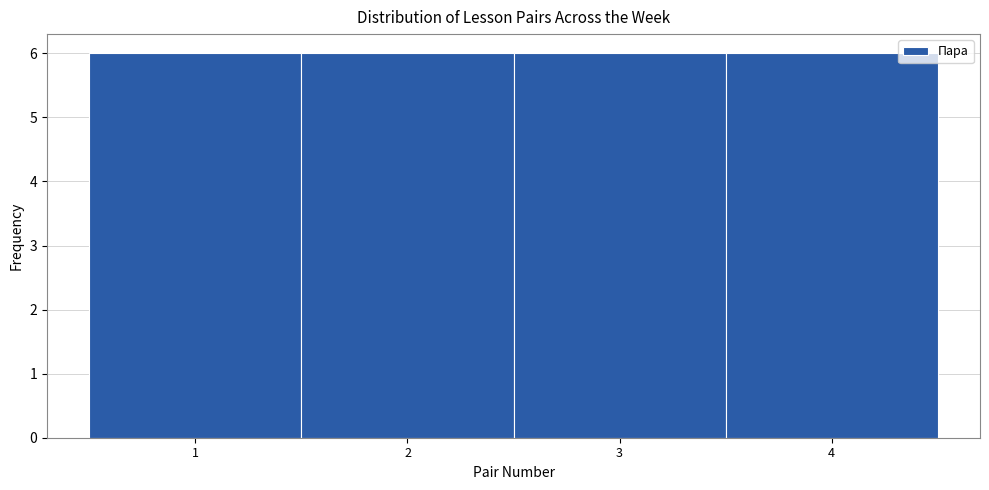

Reading left to right, transcribe this chart: for each bar, give the range it covers on the x-axis and its height. The values are not printed on the chart, so give them approximately, as read against the axis.

0.5 to 1.5: 6
1.5 to 2.5: 6
2.5 to 3.5: 6
3.5 to 4.5: 6